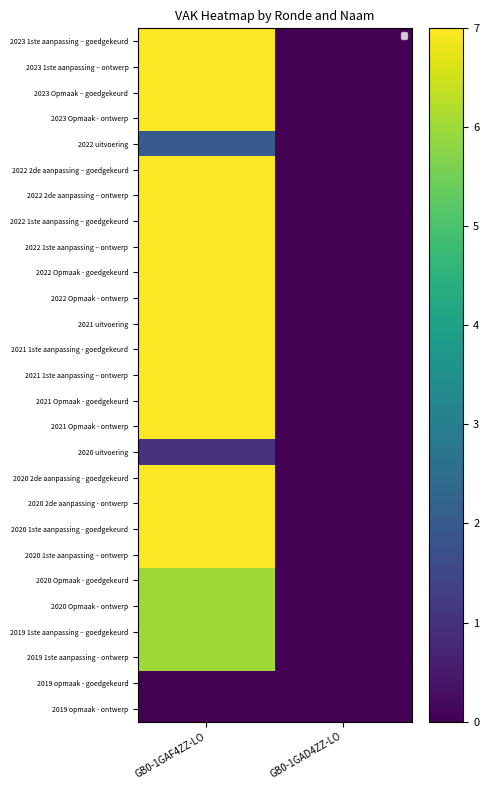

Is the value of 2022 uitvoering at GB0-1GAD4ZZ-LO greater than the value of 2022 2de aanpassing – goedgekeurd at GB0-1GAF4ZZ-LO?

No